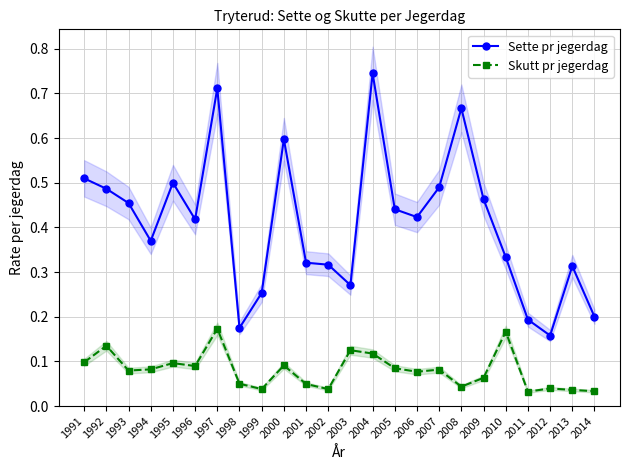

Is it true that Skutt pr jegerdag equals 0.1 at 2006?

True